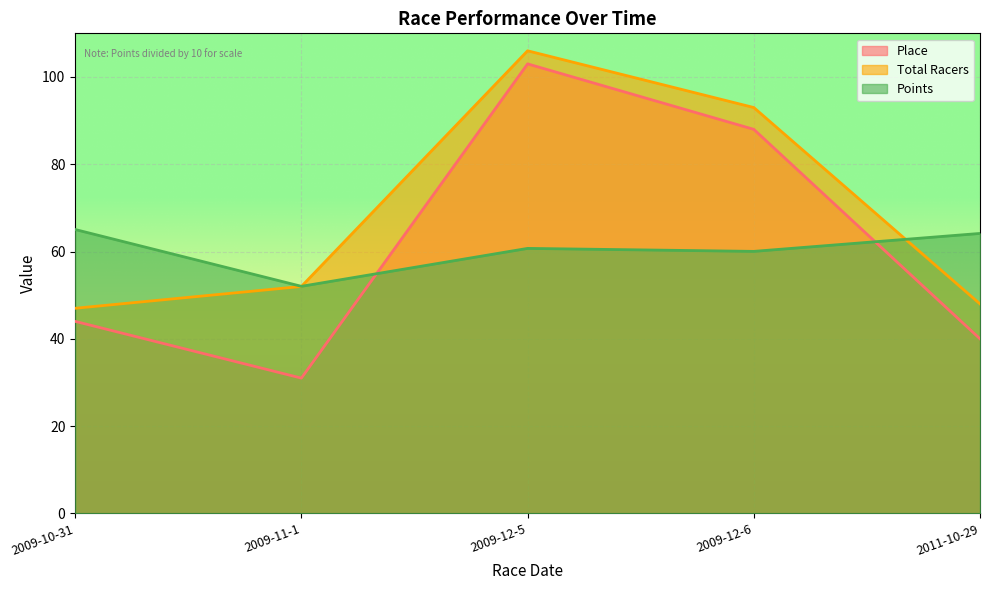

What are all the series names shown in the legend?

Place, Total Racers, Points